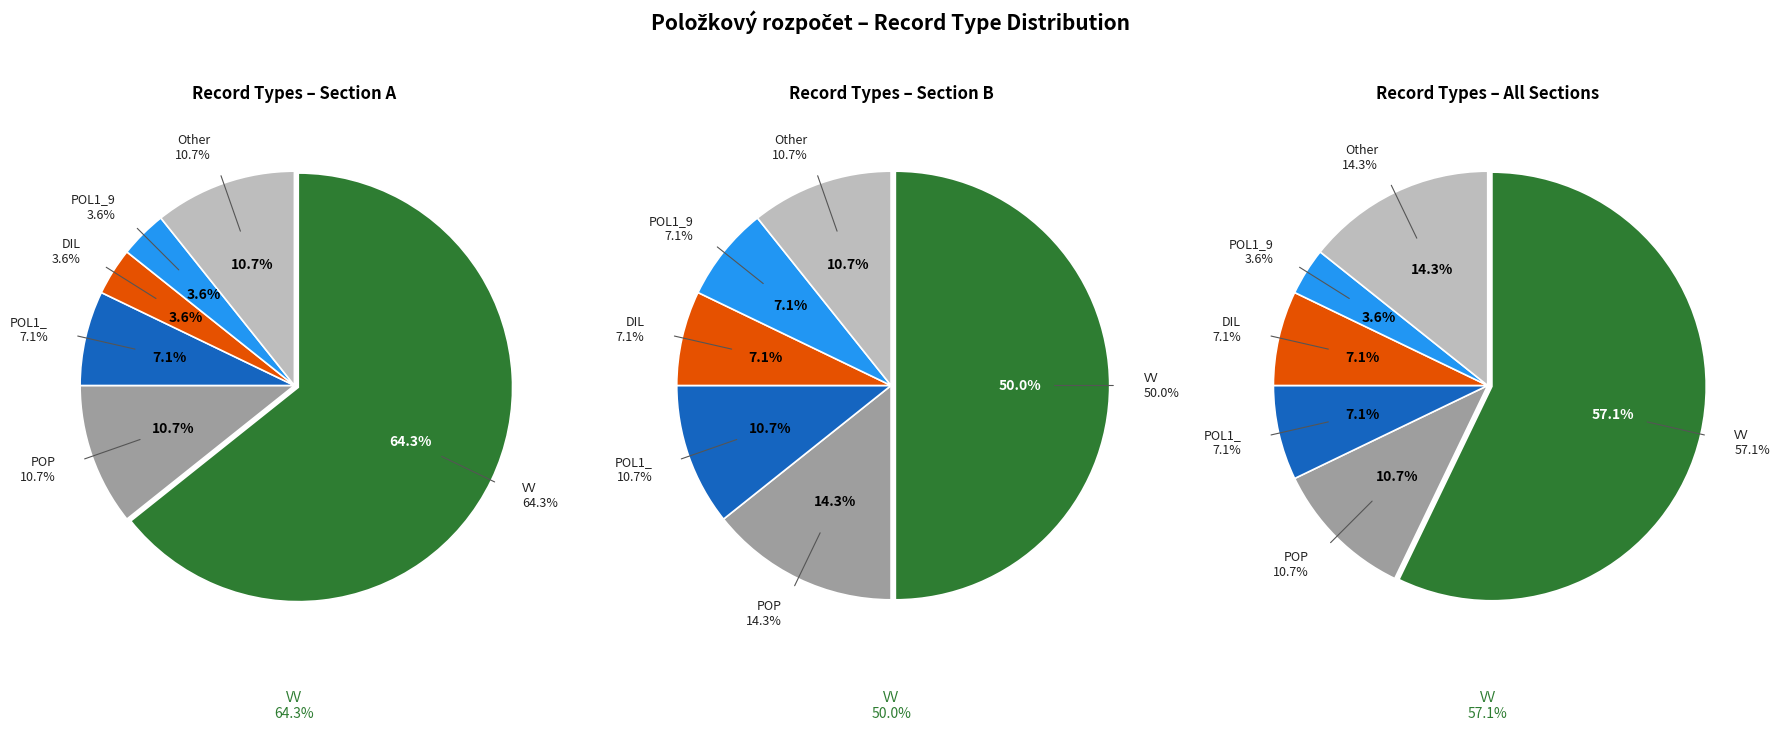

What is the change in value from DIL to POL1_?

+1